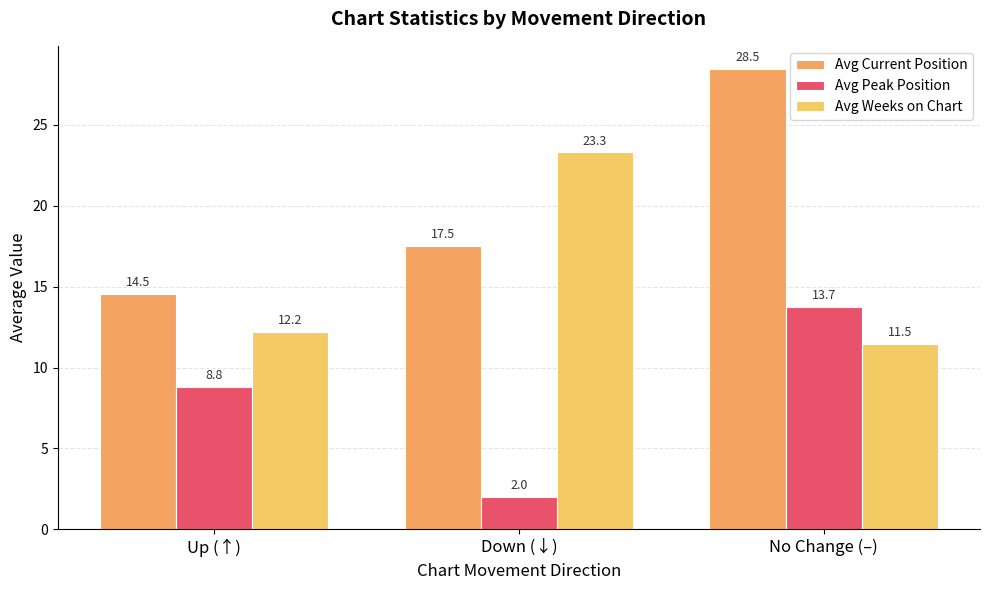

Reading left to right, extract all data points from this chart.

Avg Current Position: Up (↑)=14.5	Down (↓)=17.5	No Change (–)=28.5
Avg Peak Position: Up (↑)=8.8	Down (↓)=2.0	No Change (–)=13.7
Avg Weeks on Chart: Up (↑)=12.2	Down (↓)=23.3	No Change (–)=11.5